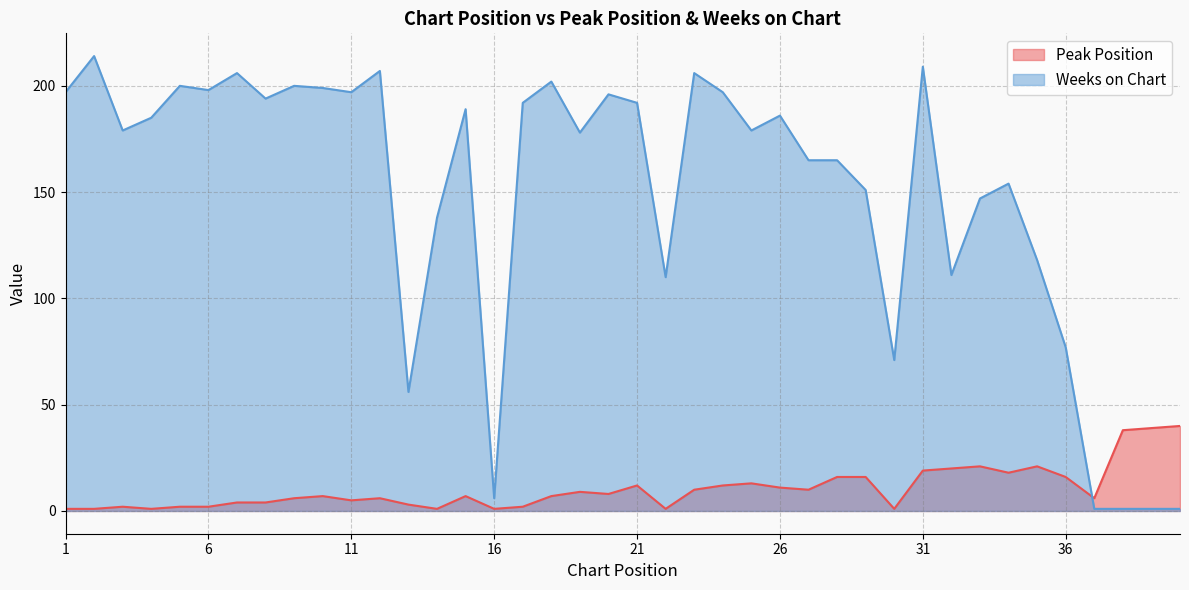

Where does the Weeks on Chart series first go above 185?

1